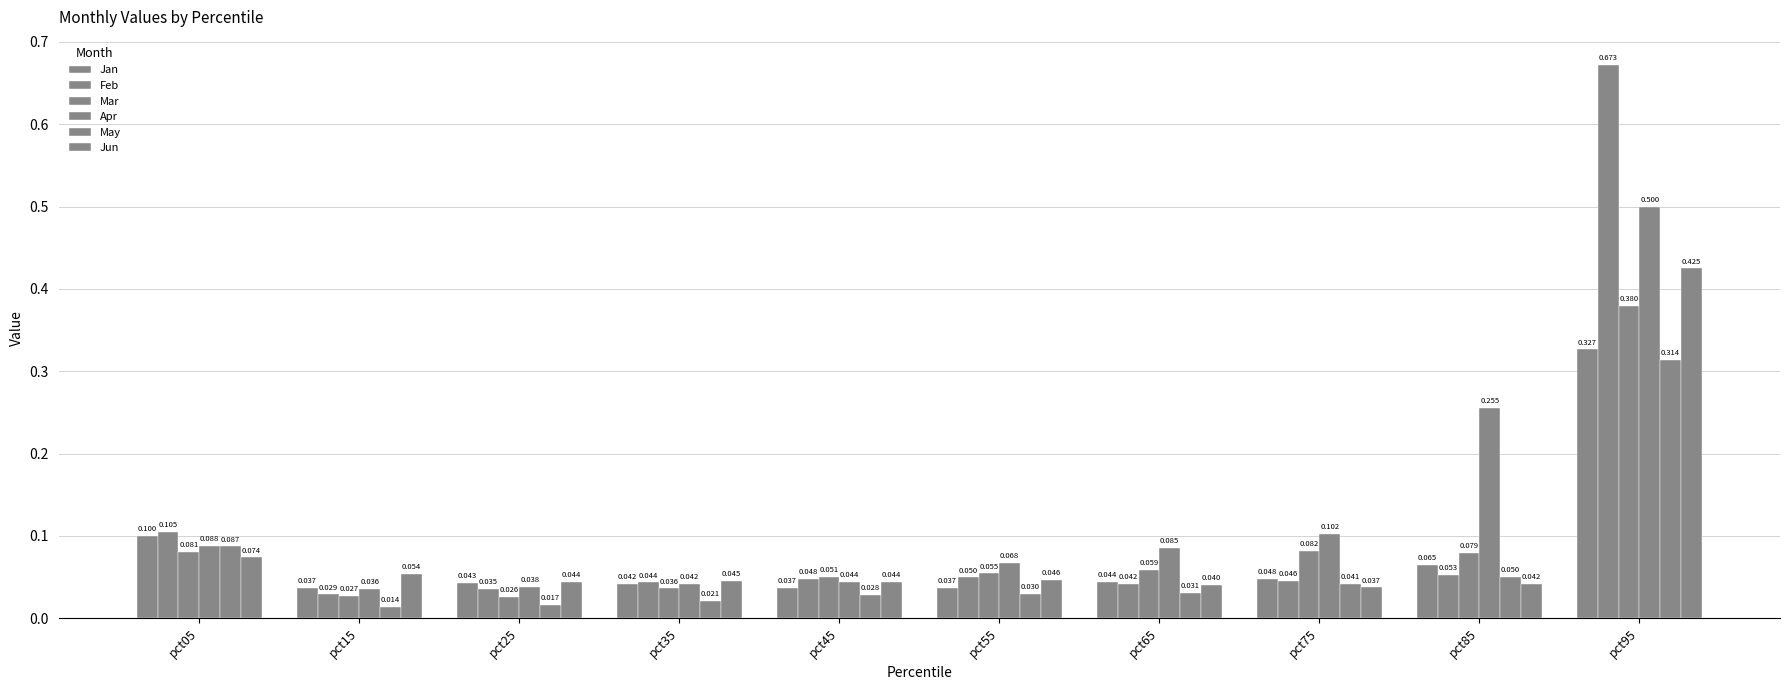

Count the number of data series in this chart.

6